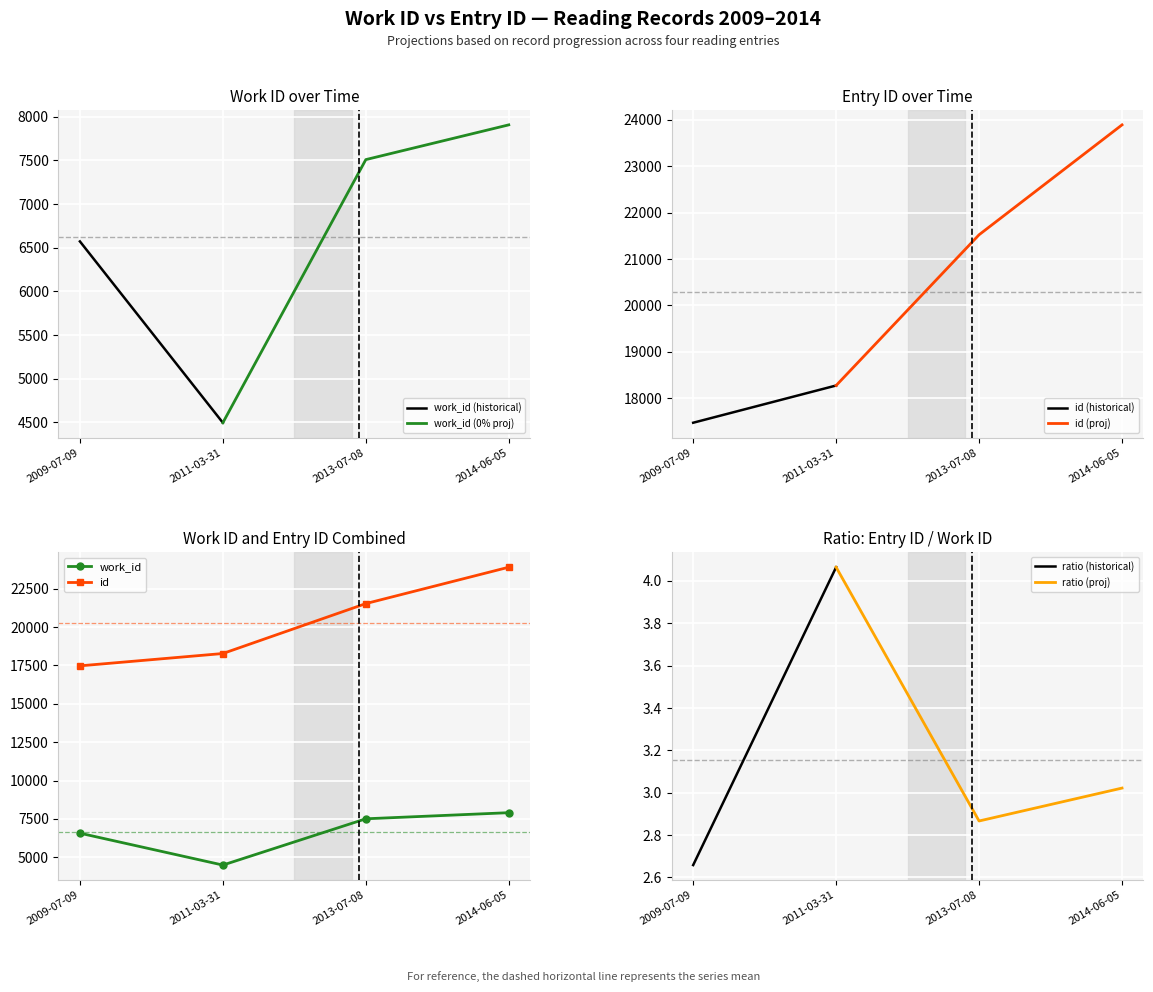

What is the value of the work_id point at the 3rd from the left?

7509